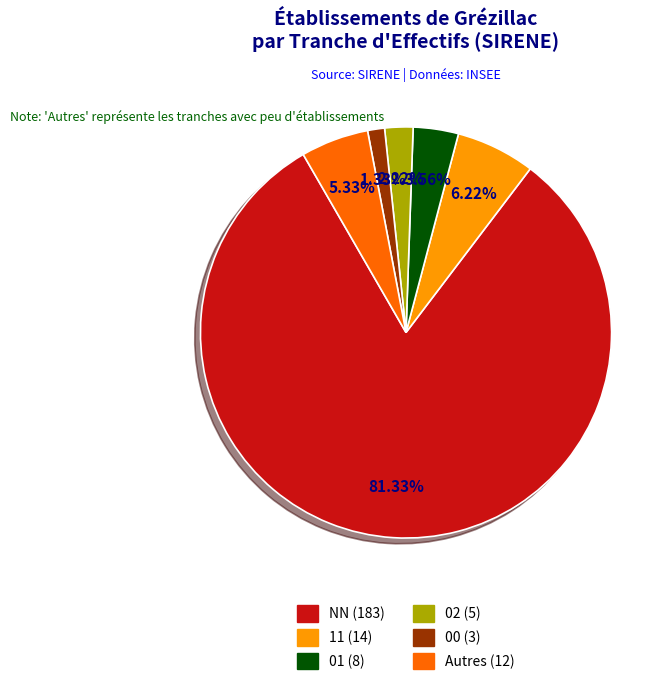

To the nearest percent, what is the difference between the largest and smallest slice percentages?

80%